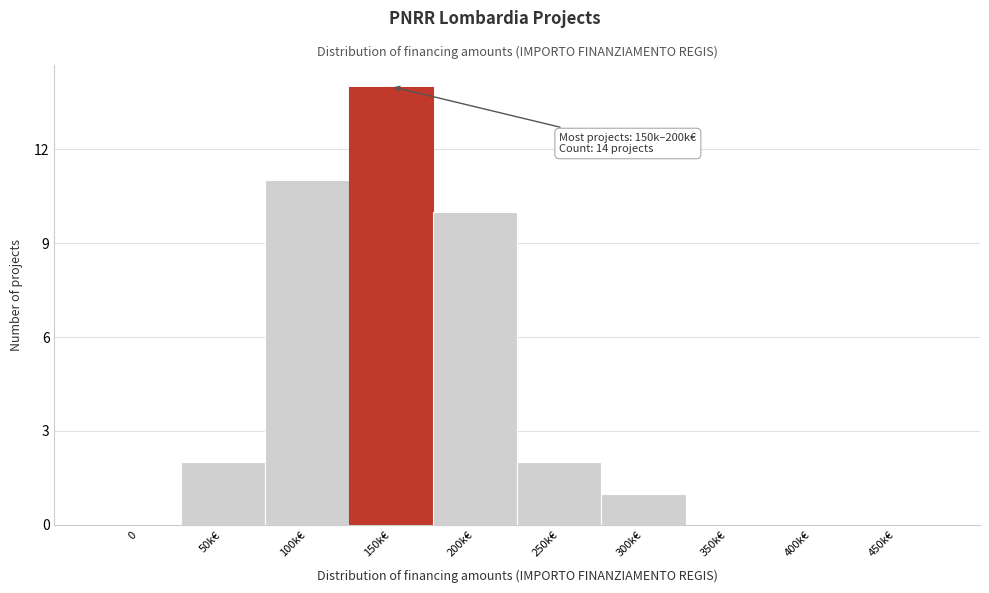

Reading right to left, transcribe all the data shown in this chart.

450k€=0	400k€=0	350k€=0	300k€=1	250k€=2	200k€=10	150k€=14	100k€=11	50k€=2	0=0